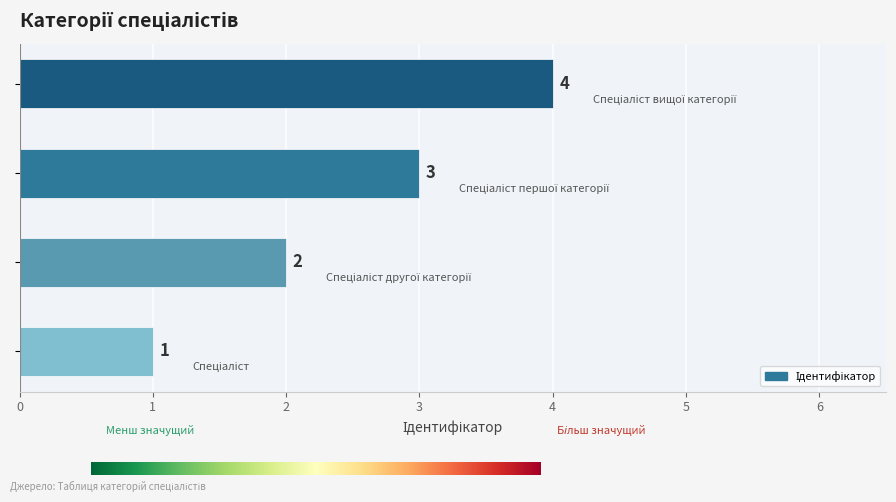

What is the maximum value shown in the chart?

4